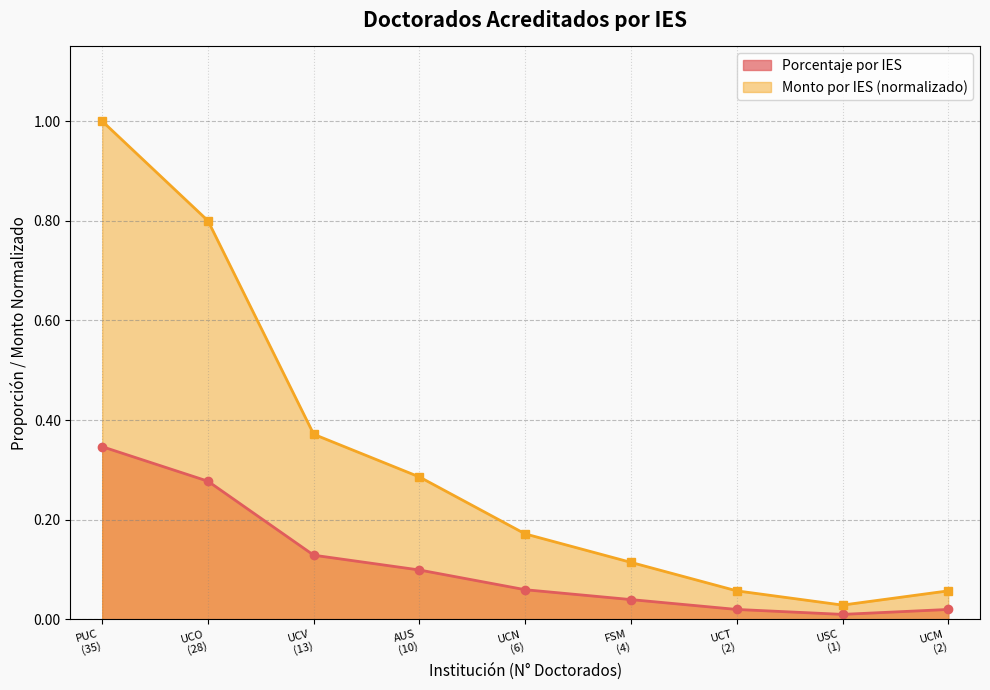

What value does the Monto por IES (normalizado) series have at UCV
(13)?

0.4